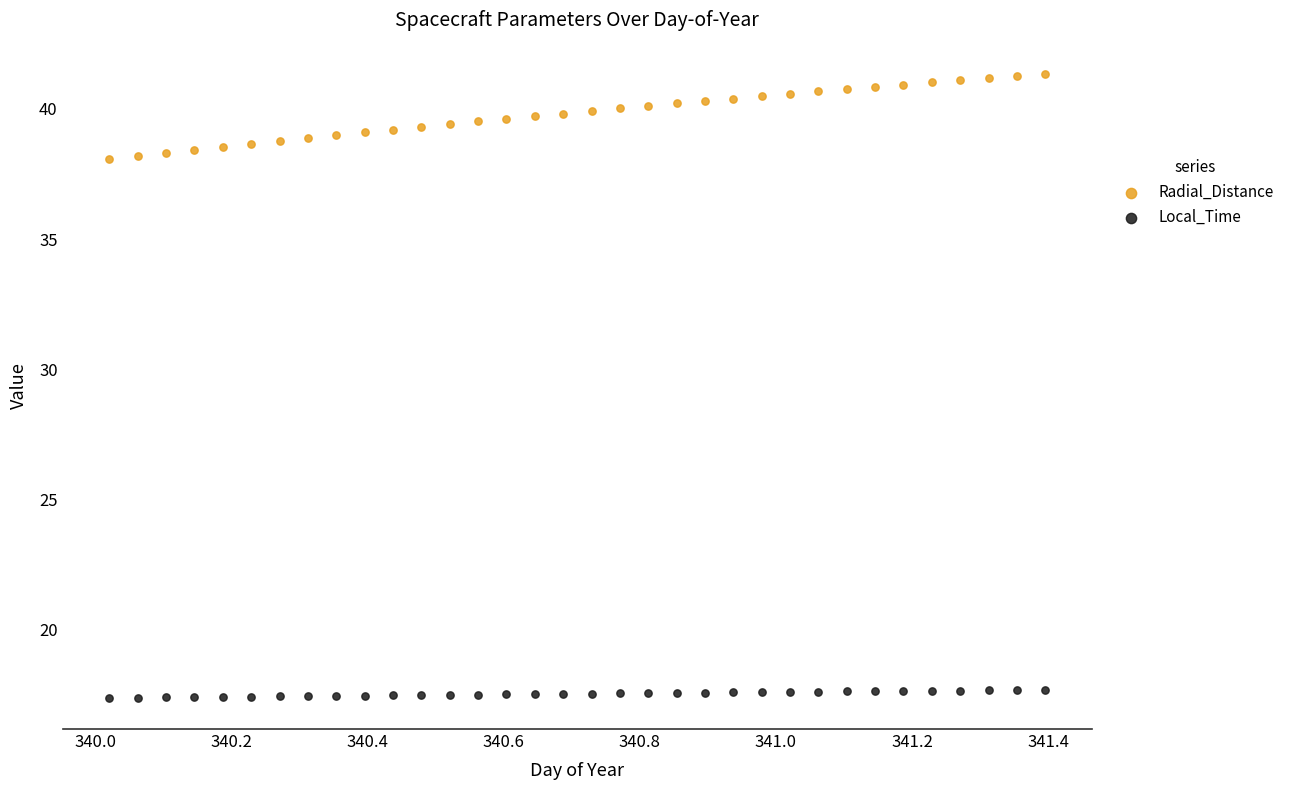

Across all data points, what is the range of Y values (max minus min)?

24.0